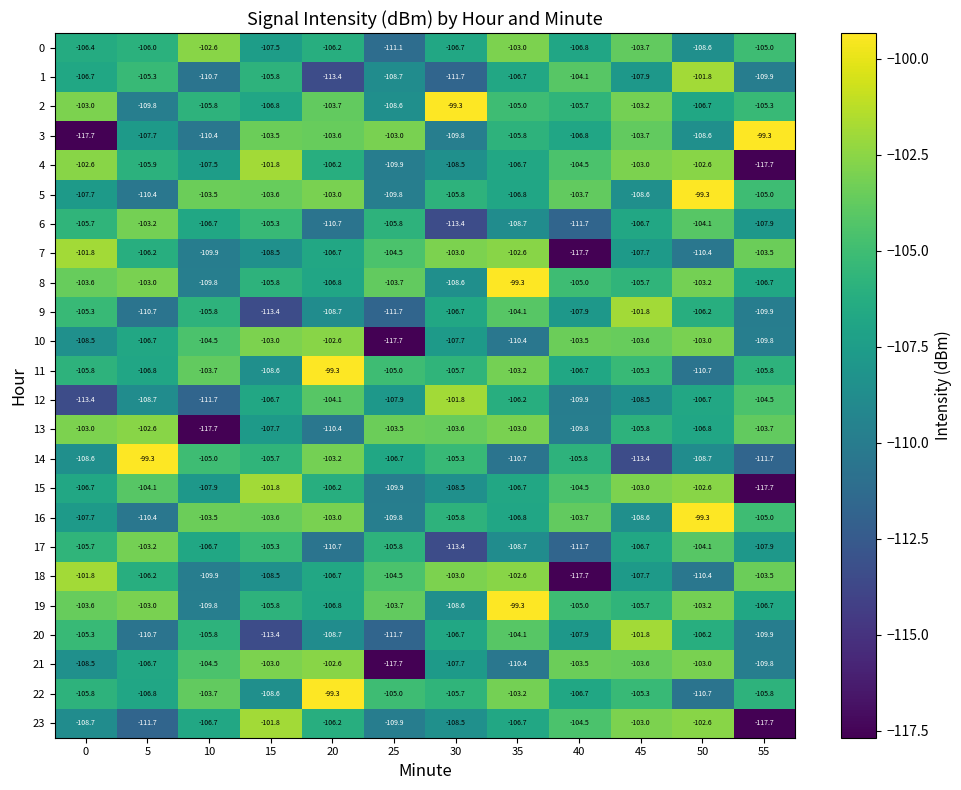

How many data points in 20 are less than -106?

8